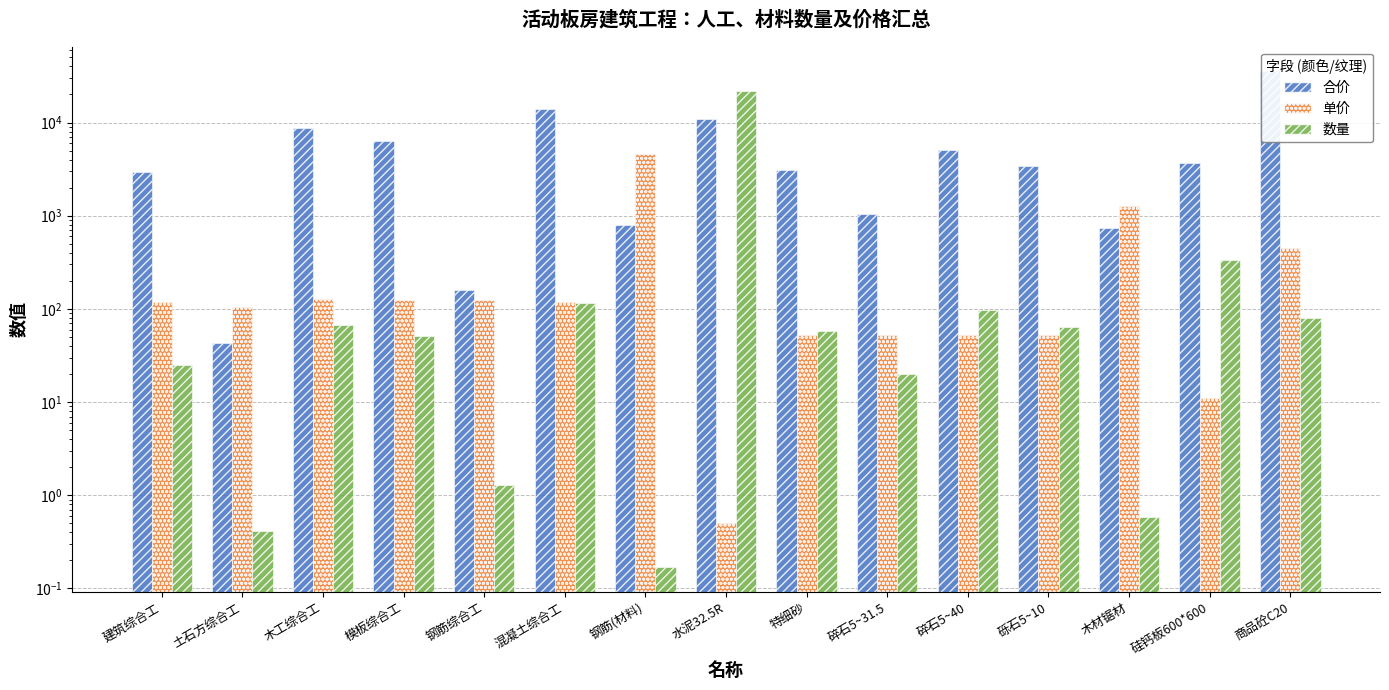

True or false: 合价 has a value of 35401.5 at 商品砼C20.

True